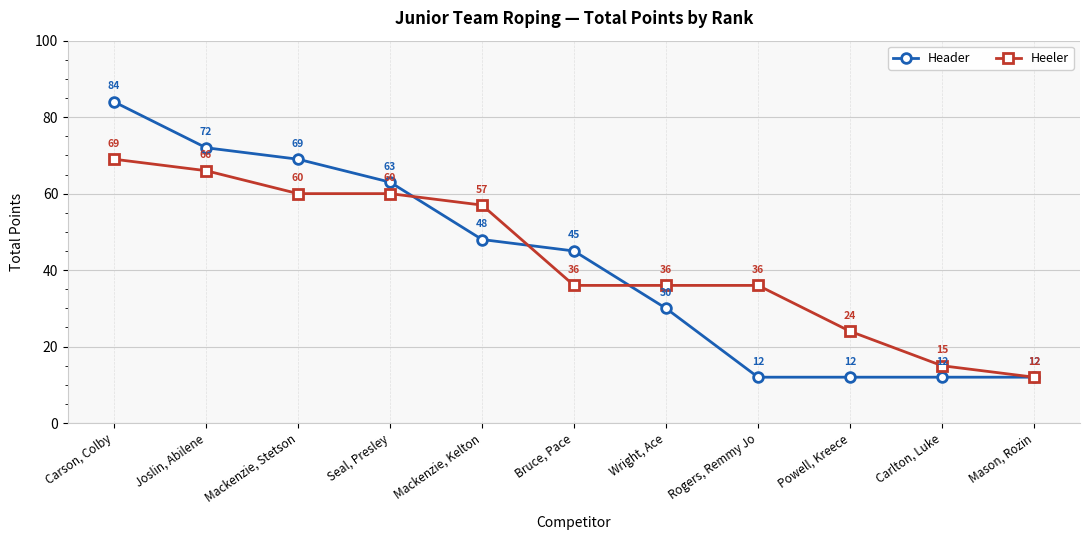

Which category has the highest value in the Header series?

Carson, Colby